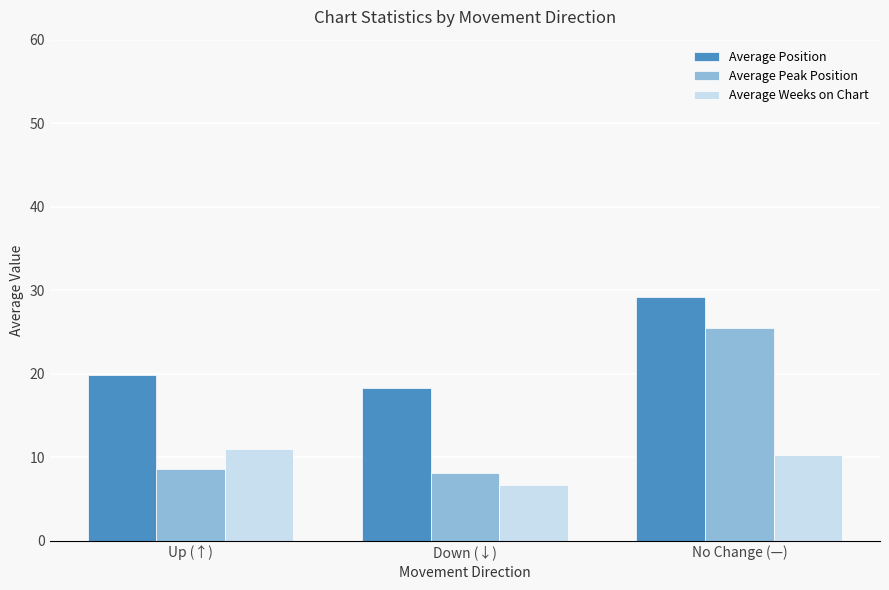

Which series changed the most between Down (↓) and No Change (—)?

Average Peak Position